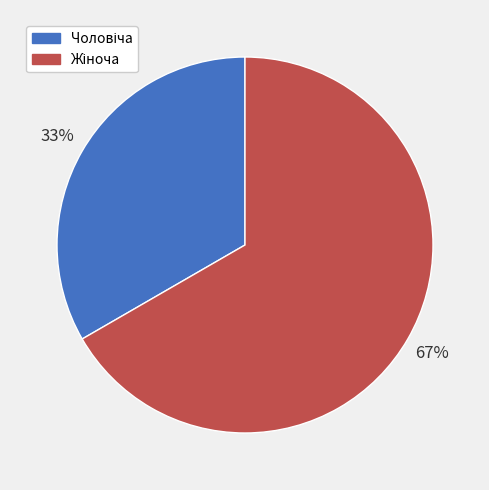

To the nearest percent, what is the average slice percentage?

50%